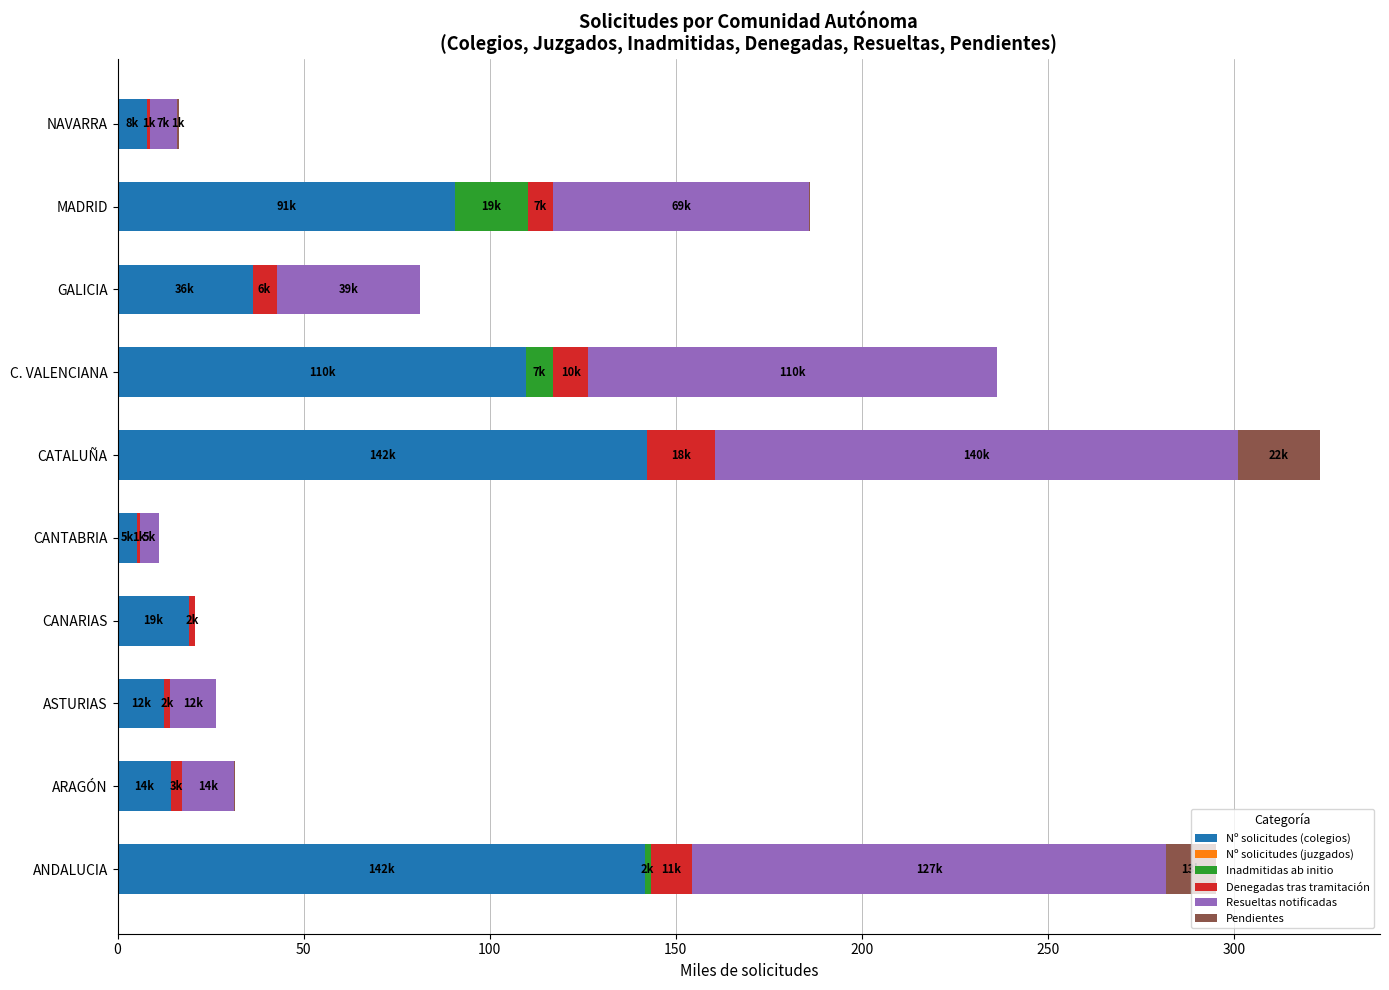

How many categories are shown in the chart?

10